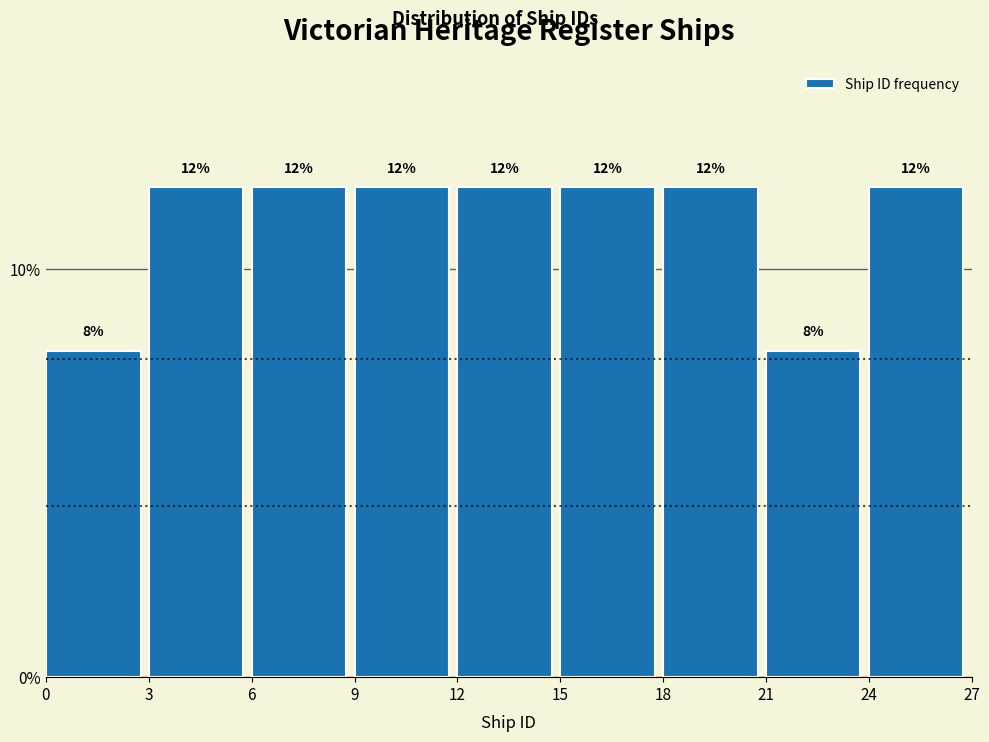

Reading left to right, transcribe this chart: for each bar, give the range it covers on the x-axis and its height.

0 to 3: 8
3 to 6: 12
6 to 9: 12
9 to 12: 12
12 to 15: 12
15 to 18: 12
18 to 21: 12
21 to 24: 8
24 to 27: 12